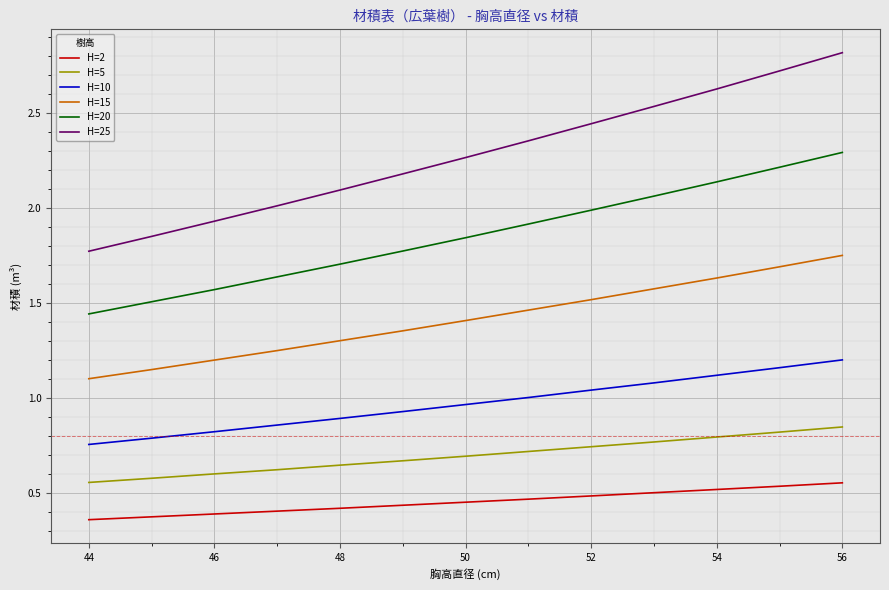

What is the greatest value displayed?

2.8